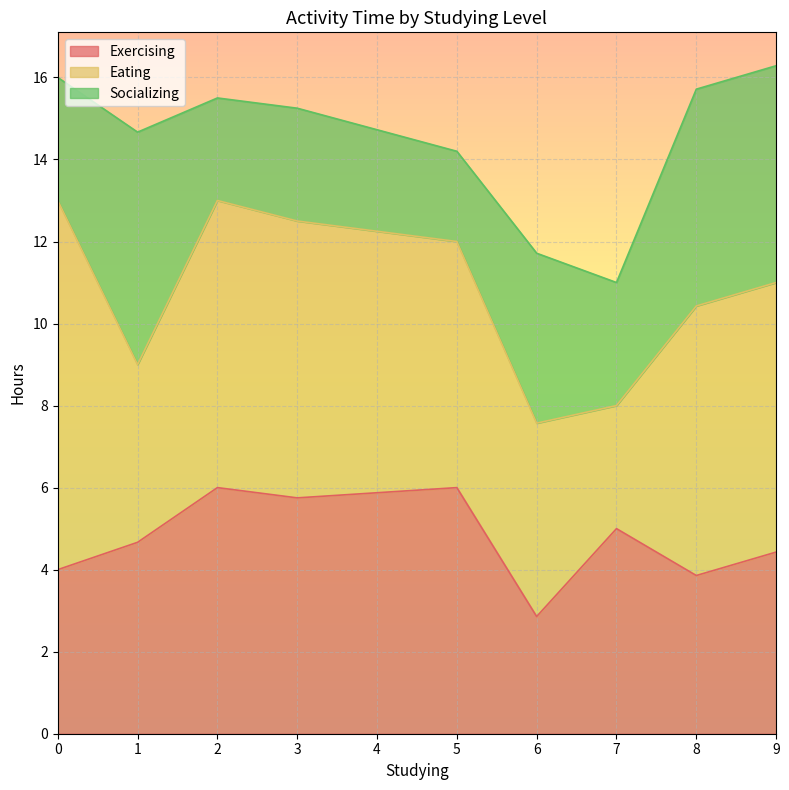

What is the maximum value for Exercising?

6.0